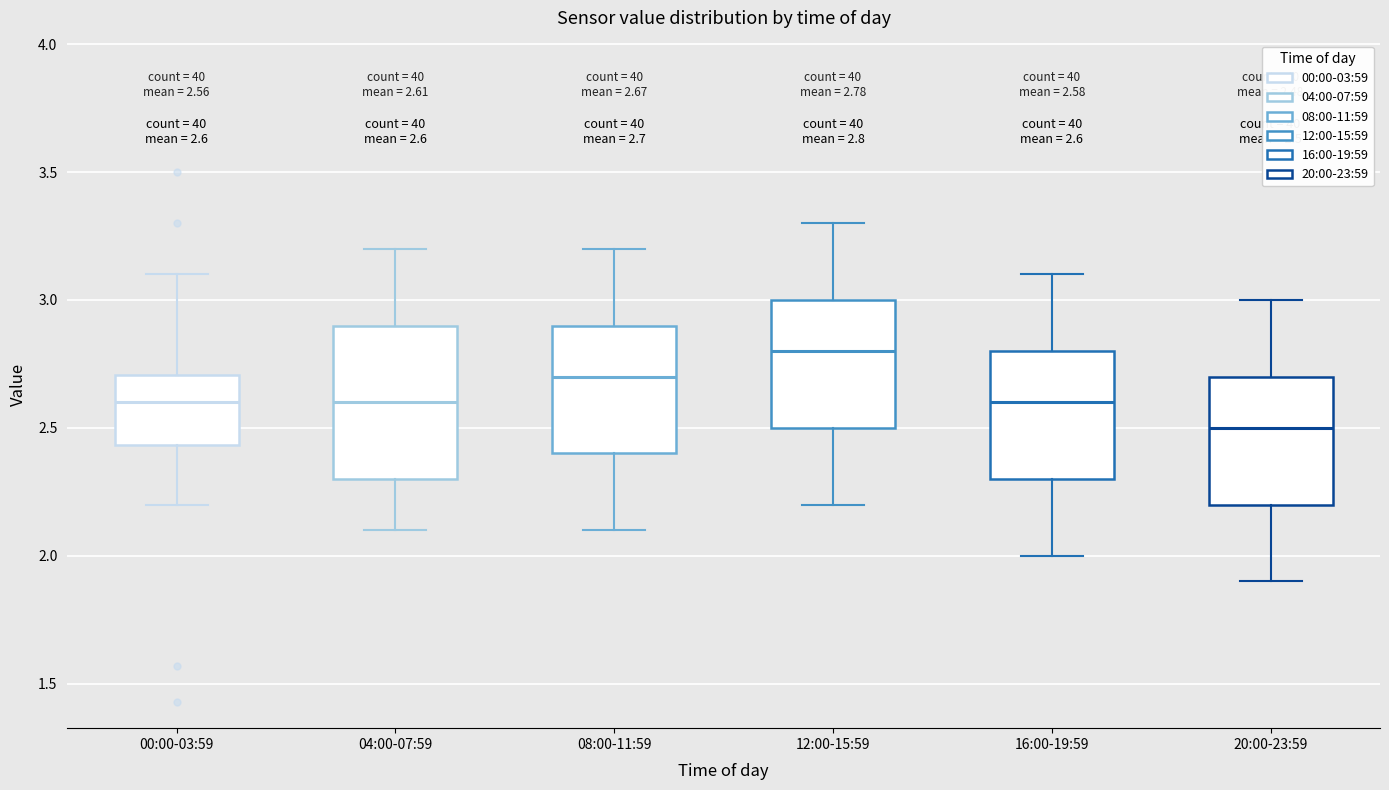

Which box's median line is the highest?

12:00-15:59